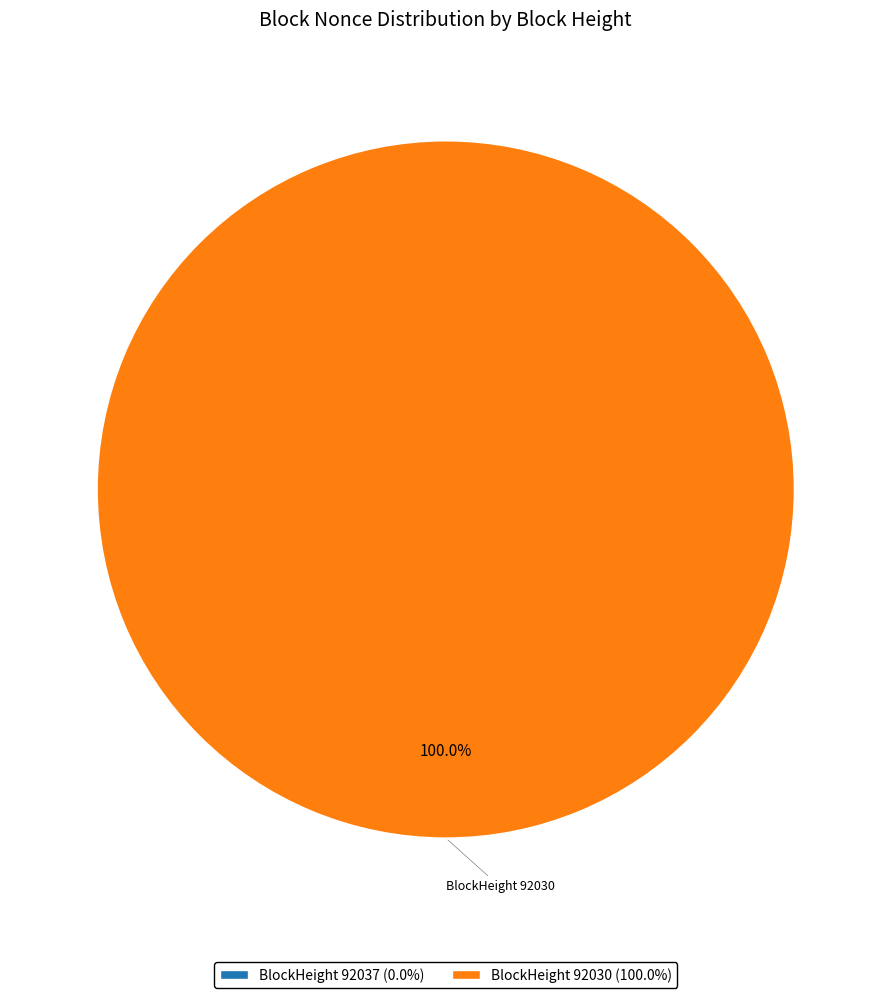

Is there any slice that represents more than half of the pie?

Yes